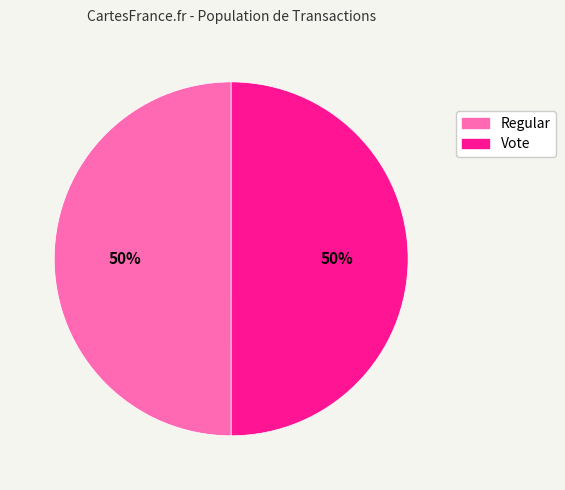

To the nearest percent, what is the combined percentage of Regular and Vote?

100%